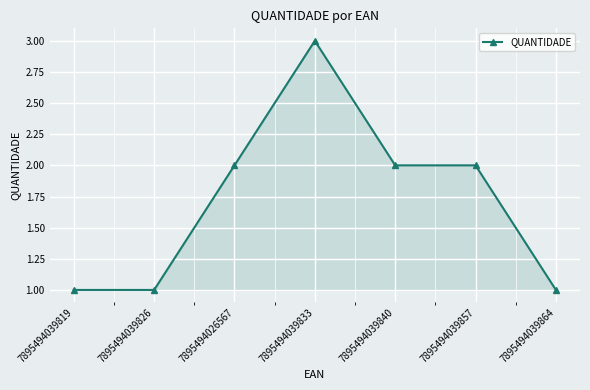

At which category does the data reach its first local peak?

7895494039833